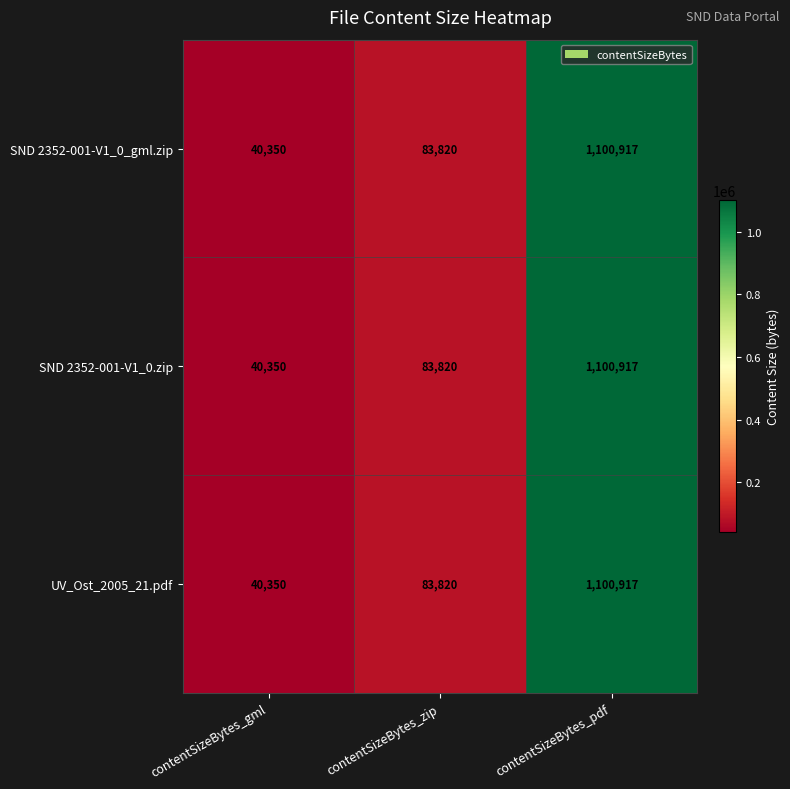

At how many categories does at least one series exceed 721971?

1